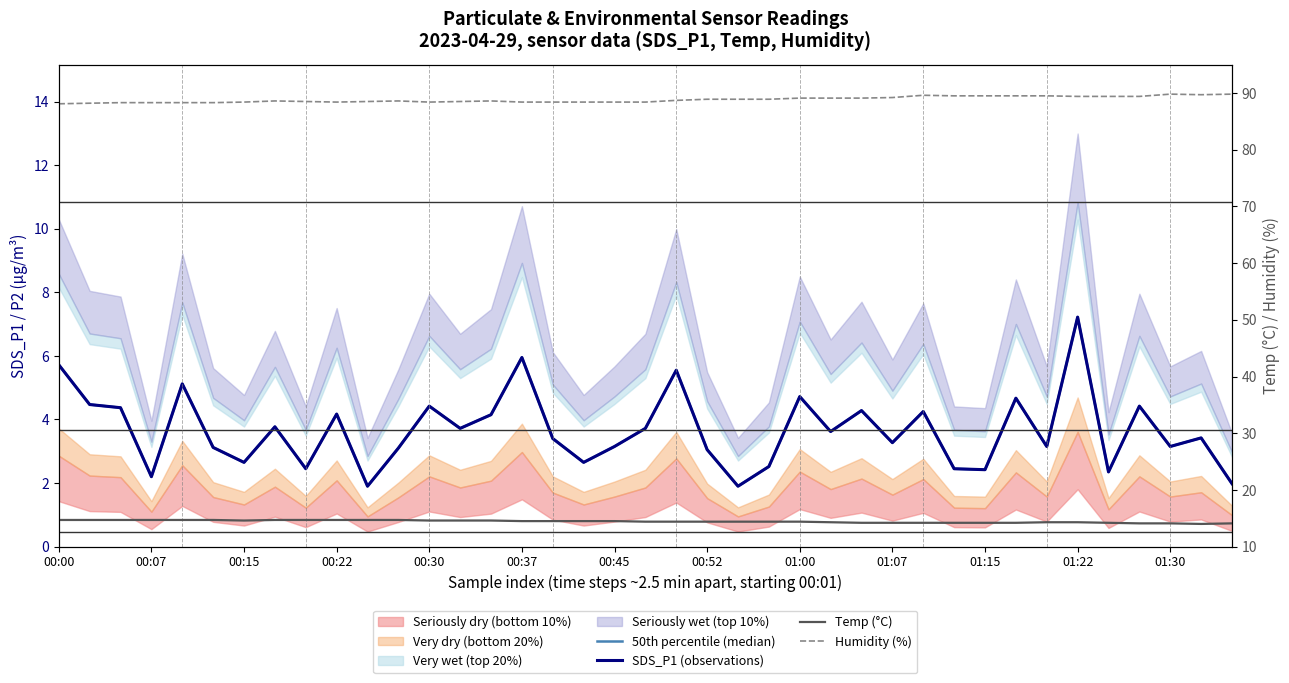

Does the chart display data point markers on the line(s)?

No